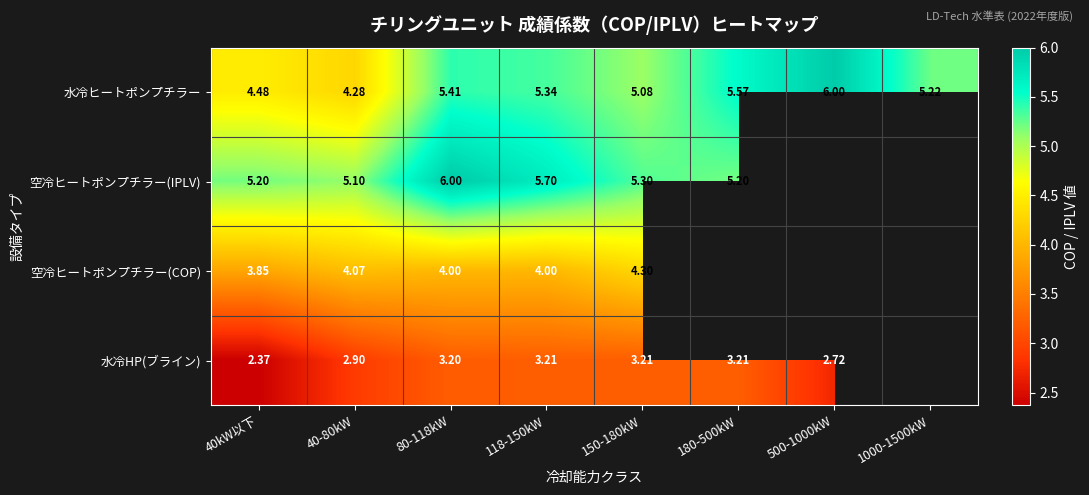

Which category has the lowest value across all series?

40kW以下